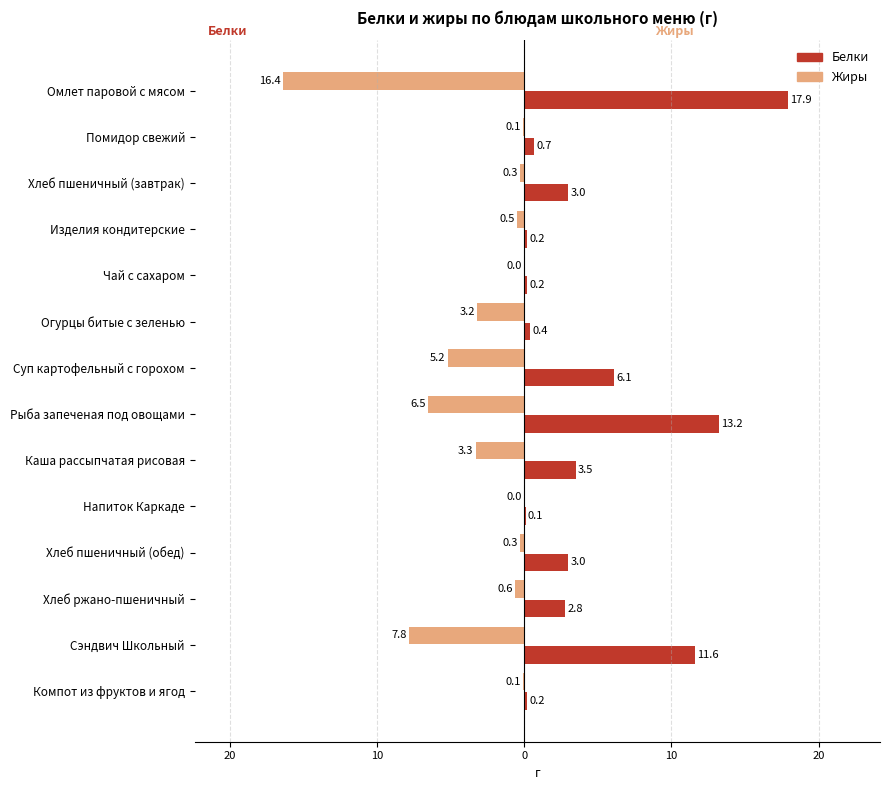

Which series has the largest total across all categories?

Белки